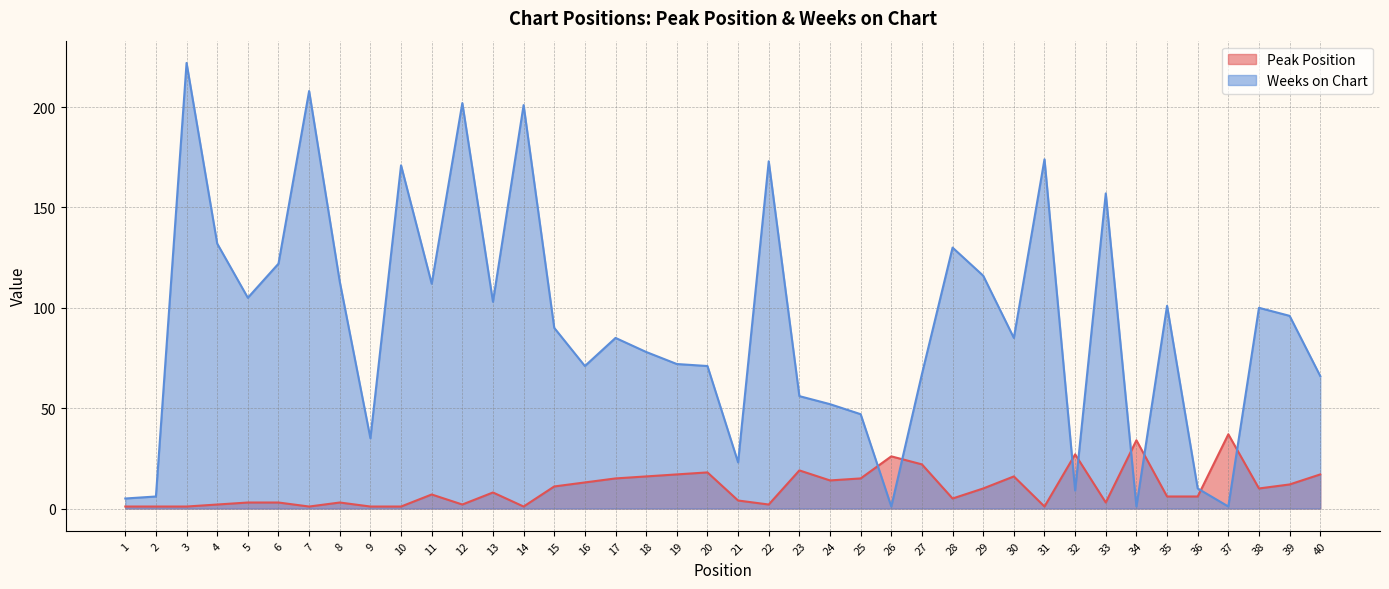

List the series in order of their peak value, lowest first.

Peak Position, Weeks on Chart